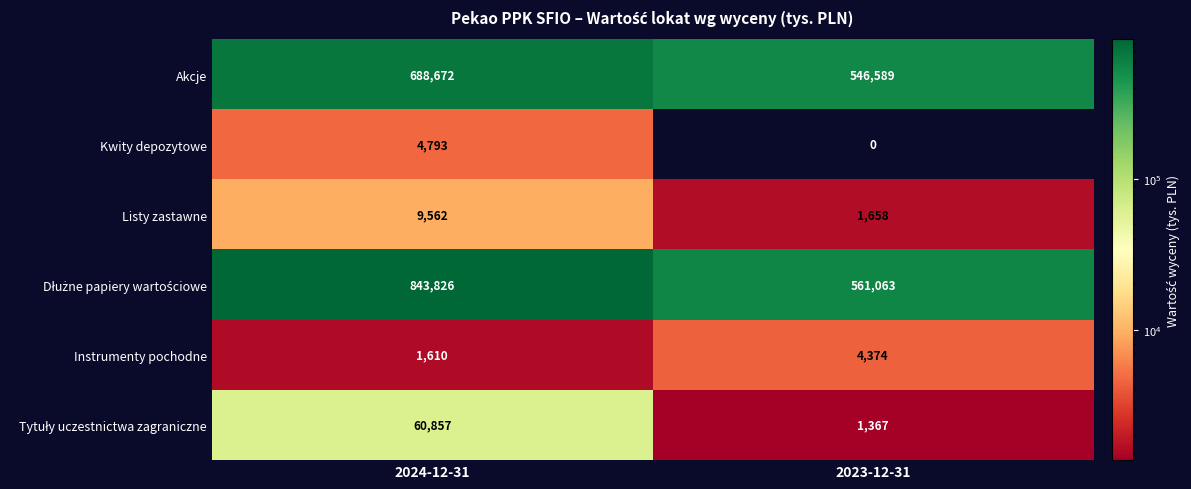

What is the difference between the highest and lowest values at 2024-12-31?

842216